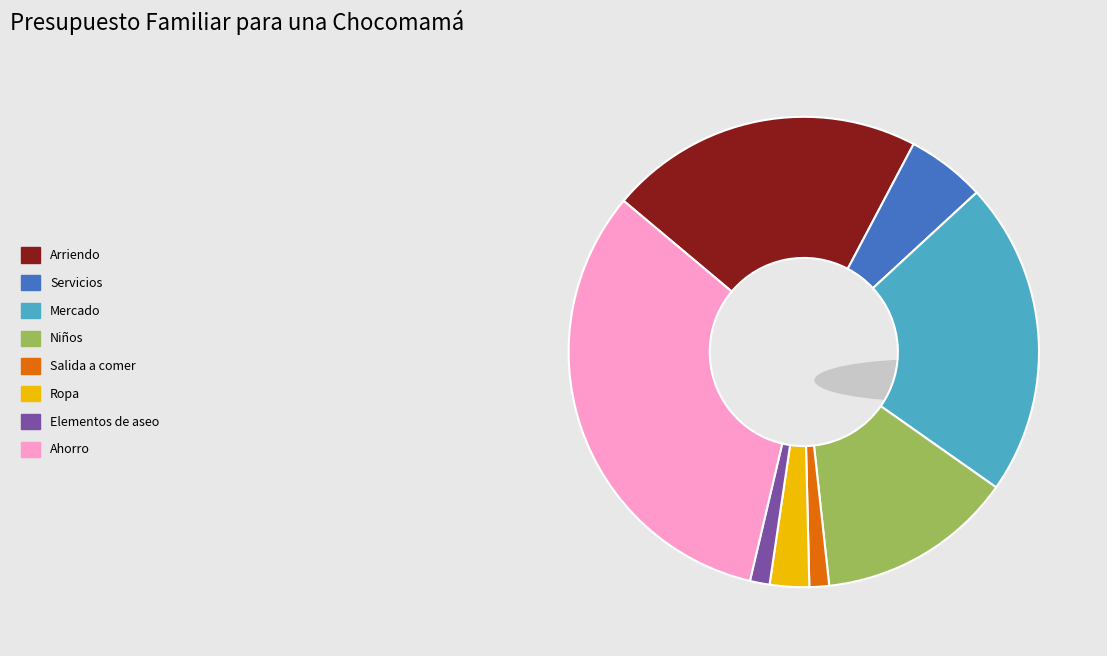

Does Arriendo account for over 50% of the chart?

No